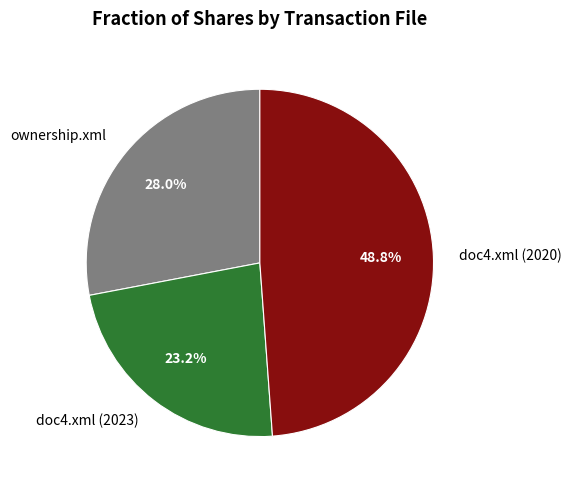

Is it true that doc4.xml (2023) is 23% of the pie?

True